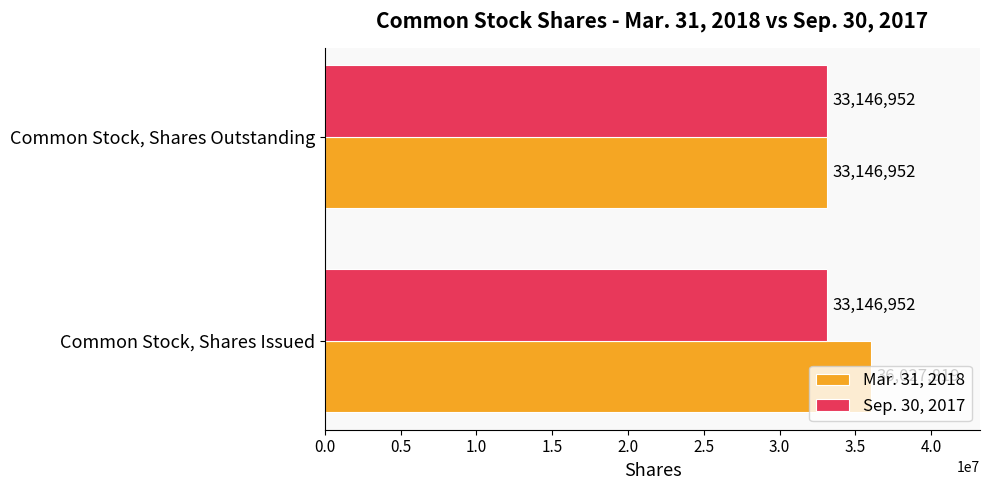

Which series changed the most between Common Stock, Shares Issued and Common Stock, Shares Outstanding?

Mar. 31, 2018